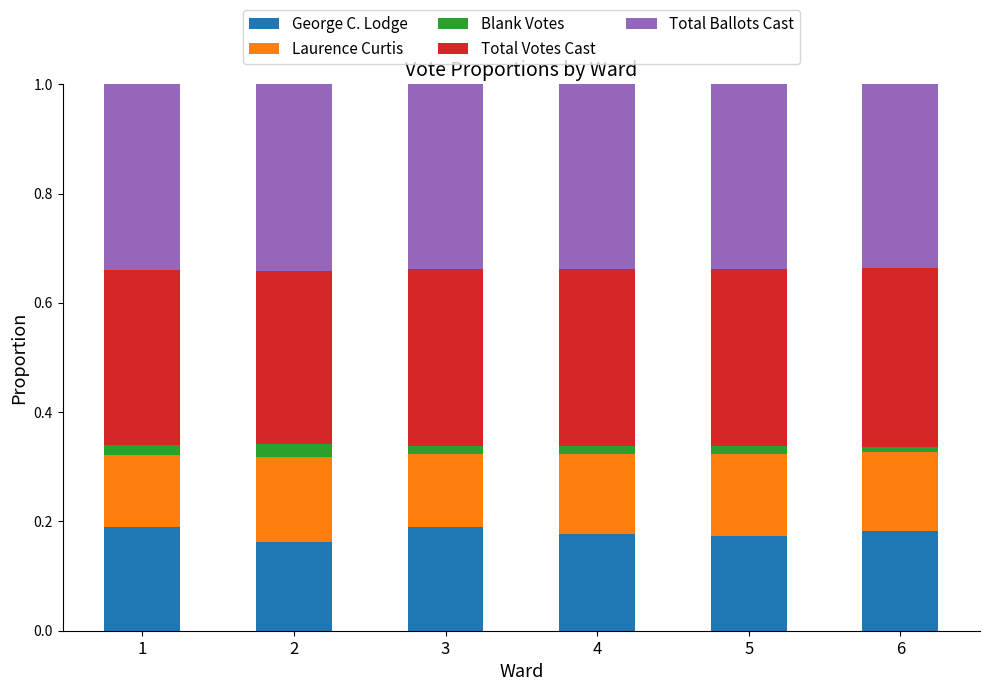

Between 5 and 6, which series saw the biggest shift?

George C. Lodge